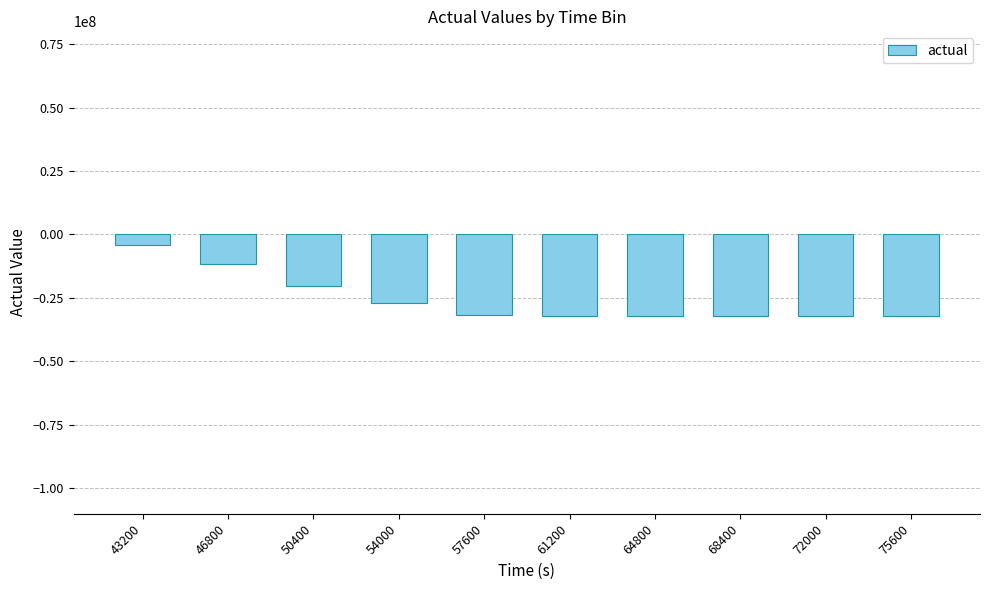

What is the greatest value displayed?

-4206670